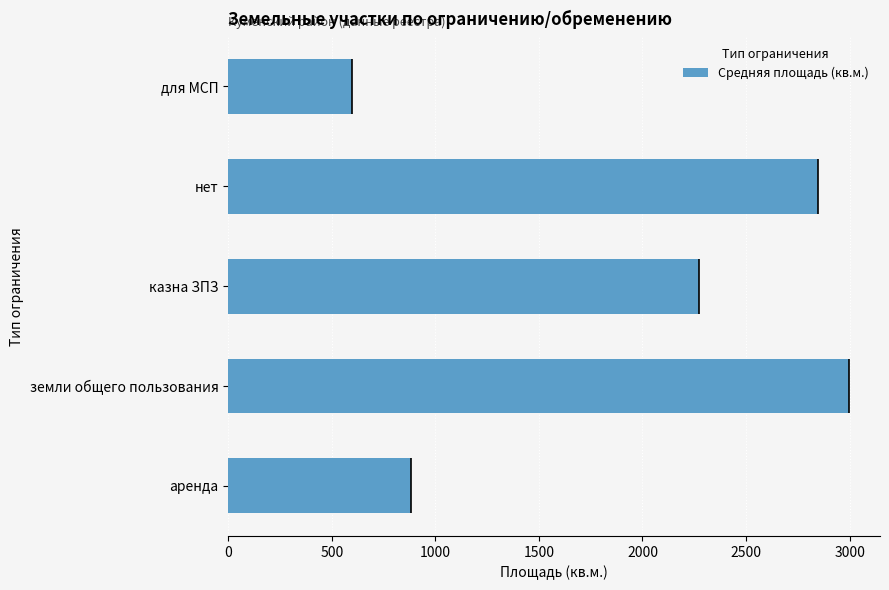

What is the highest value of the Средняя площадь (кв.м.) series?

2996.6